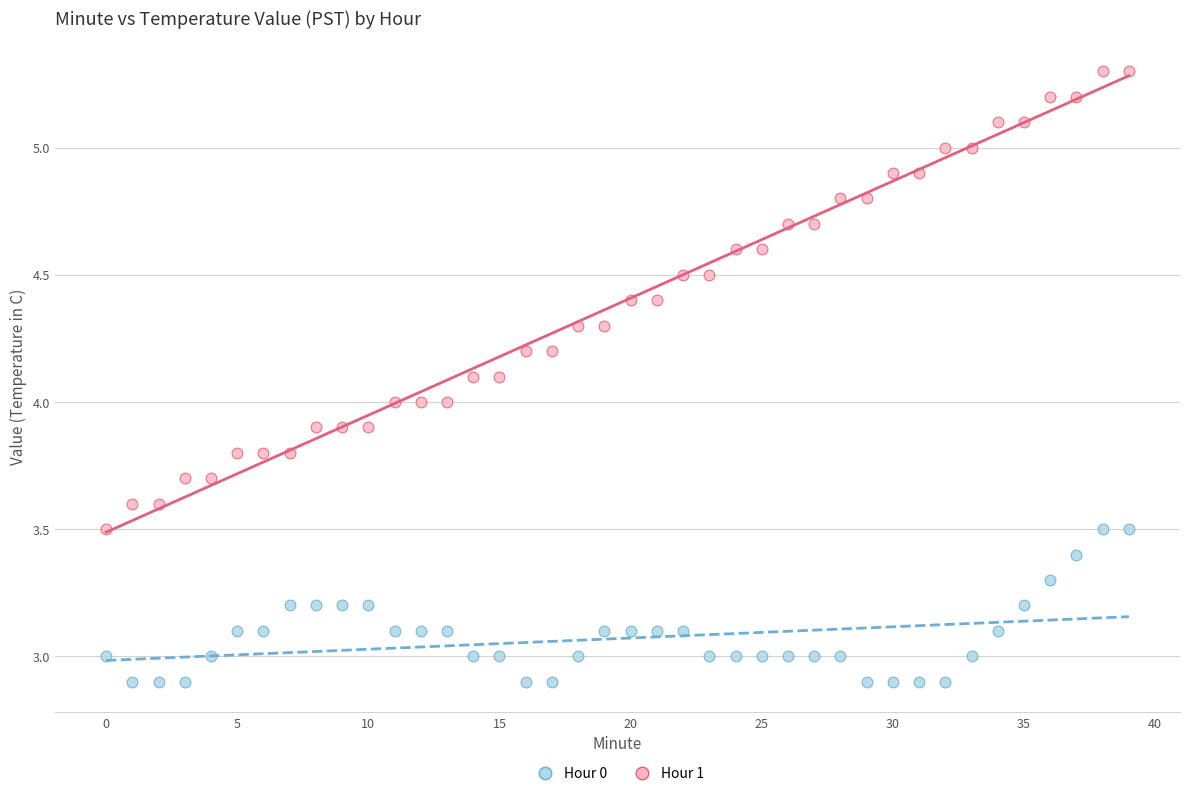

Across all data points, what is the range of Y values (max minus min)?

2.4